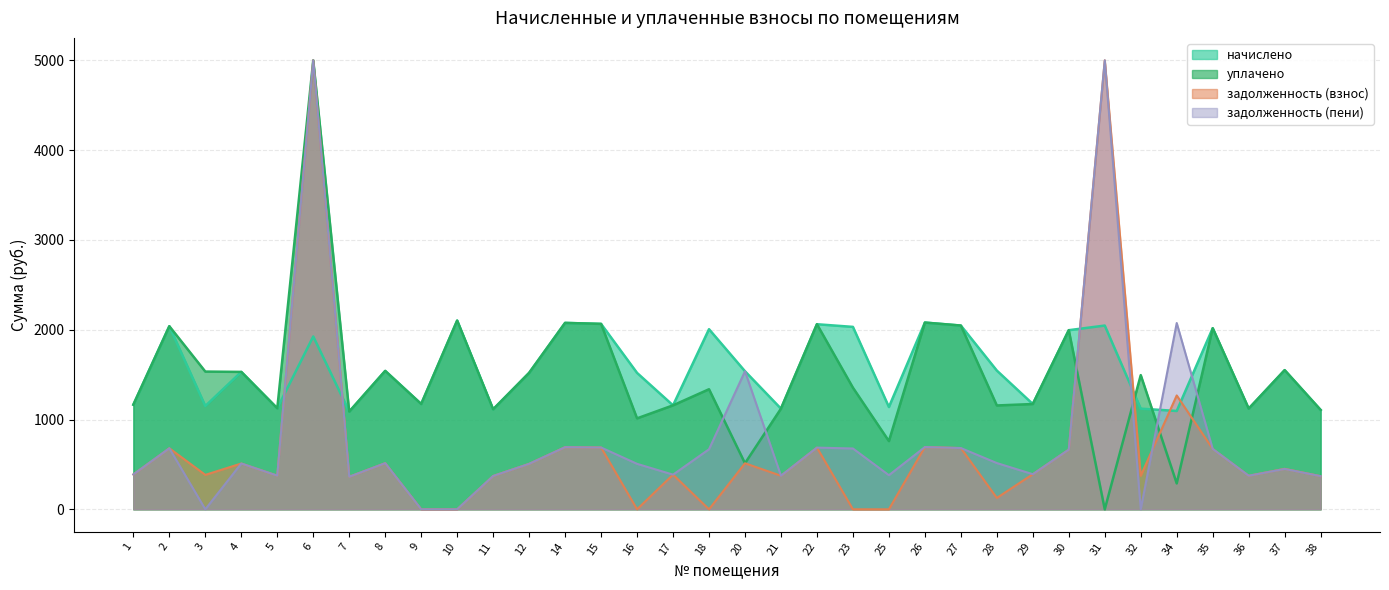

Reading left to right, transcribe all the data shown in this chart.

начислено: 1=1165.1	2=2038.9	3=1150.3	4=1530.1	5=1124.5	6=1924.6	7=1087.7	8=1541.2	9=1172.5	10=2101.6	11=1113.5	12=1519.0	14=2075.8	15=2064.7	16=1519.0	17=1157.7	18=2005.7	20=1537.5	21=1120.9	22=2061.0	23=2031.5	25=1139.3	26=2079.5	27=2046.3	28=1544.8	29=1172.5	30=1994.7	31=2046.3	32=1120.9	34=1095.0	35=2016.8	36=1120.9	37=1548.5	38=1106.1
уплачено: 1=1165.1	2=2038.9	3=1533.8	4=1530.1	5=1124.5	6=5000.0	7=1087.7	8=1541.2	9=1172.5	10=2101.6	11=1113.4	12=1519.0	14=2075.8	15=2064.7	16=1012.7	17=1157.7	18=1337.2	20=512.5	21=1120.9	22=2061.0	23=1354.4	25=759.5	26=2079.5	27=2046.3	28=1156.4	29=1172.5	30=1994.7	31=0.0	32=1494.6	34=288.4	35=2016.8	36=1120.9	37=1550.1	38=1106.1
задолженность (пени): 1=388.4	2=679.6	3=383.4	4=510.0	5=374.9	6=5000.0	7=362.6	8=513.7	9=0.0	10=0.0	11=371.1	12=506.4	14=691.9	15=688.2	16=0.0	17=385.9	18=0.0	20=512.5	21=373.6	22=687.0	23=0.0	25=0.0	26=693.2	27=682.1	28=126.5	29=390.8	30=664.9	31=5000.0	32=373.6	34=1268.0	35=672.3	36=373.6	37=451.0	38=368.7